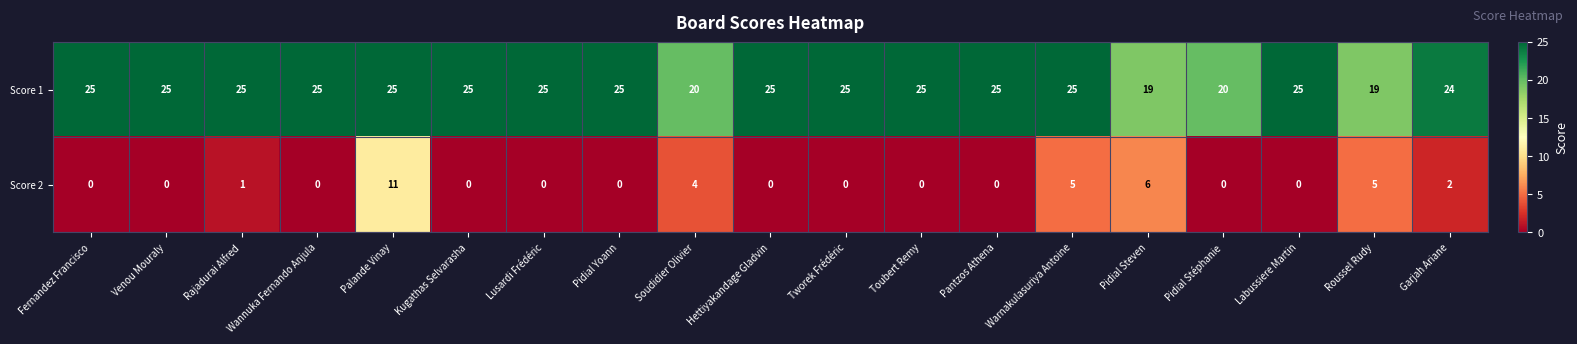

What is the sum of all Score 2 values?

34